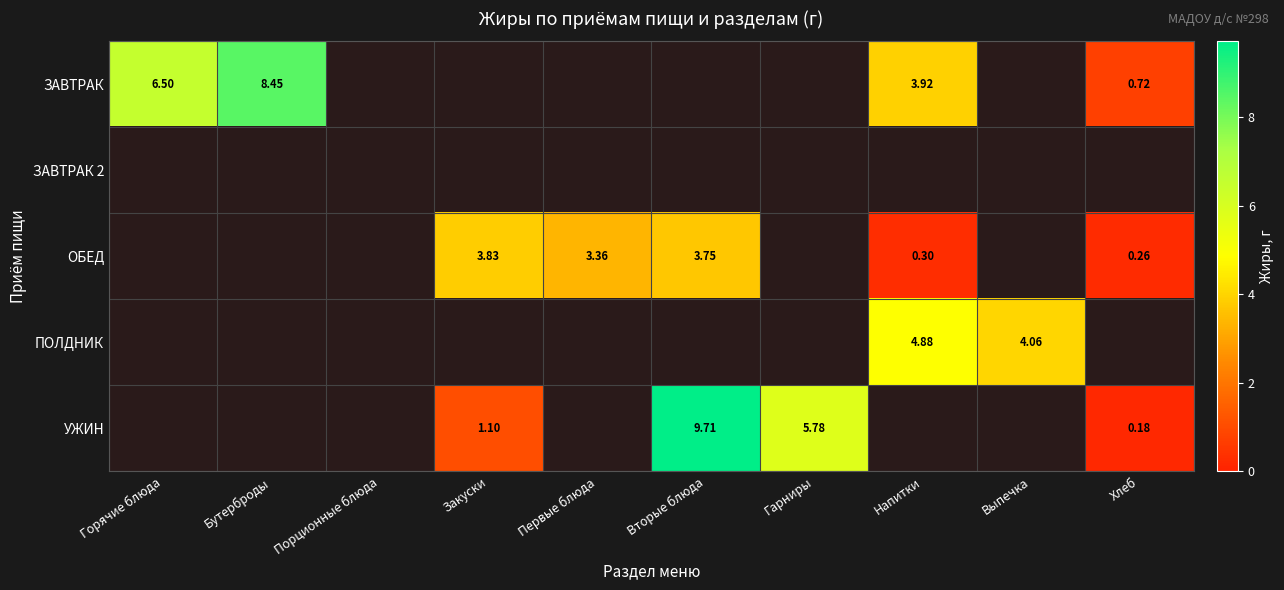

At which label does ОБЕД first exceed 0?

Закуски